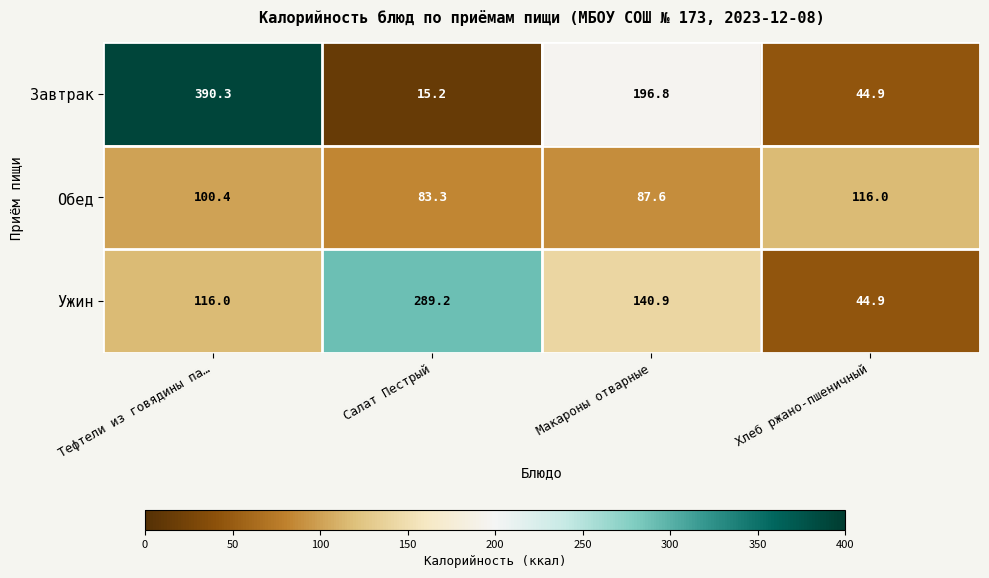

What is the difference between the Обед values at Макароны отварные and Тефтели из говядины па…?

12.8